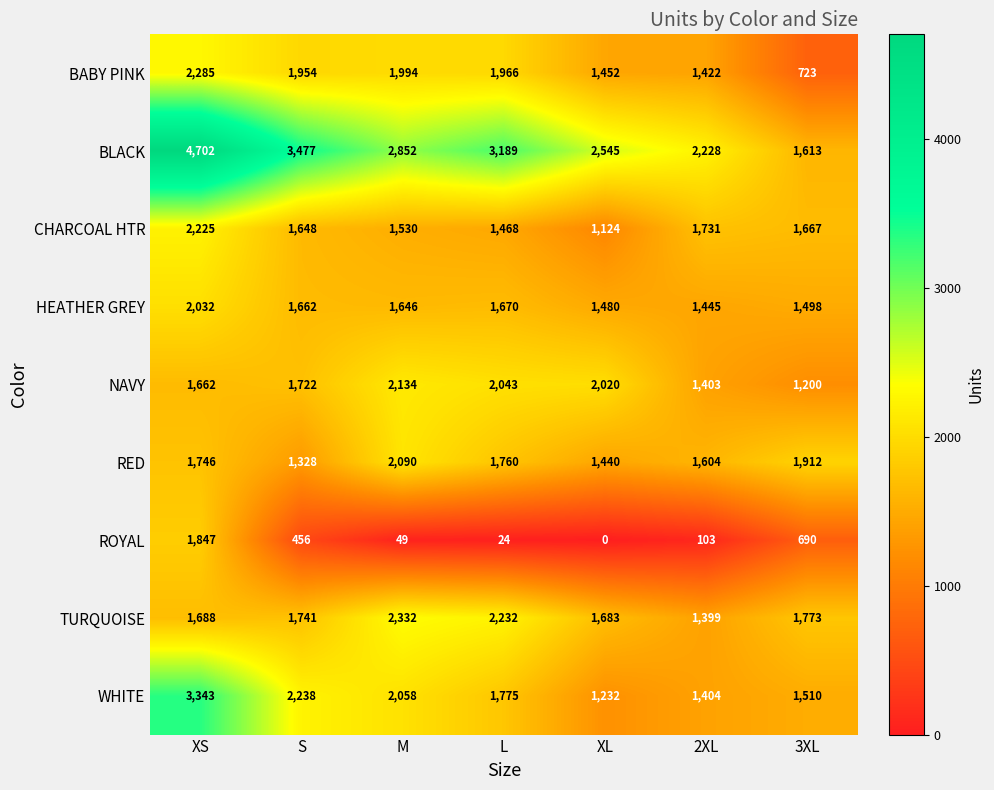

The value of RED at XS is 1746. True or false?

True